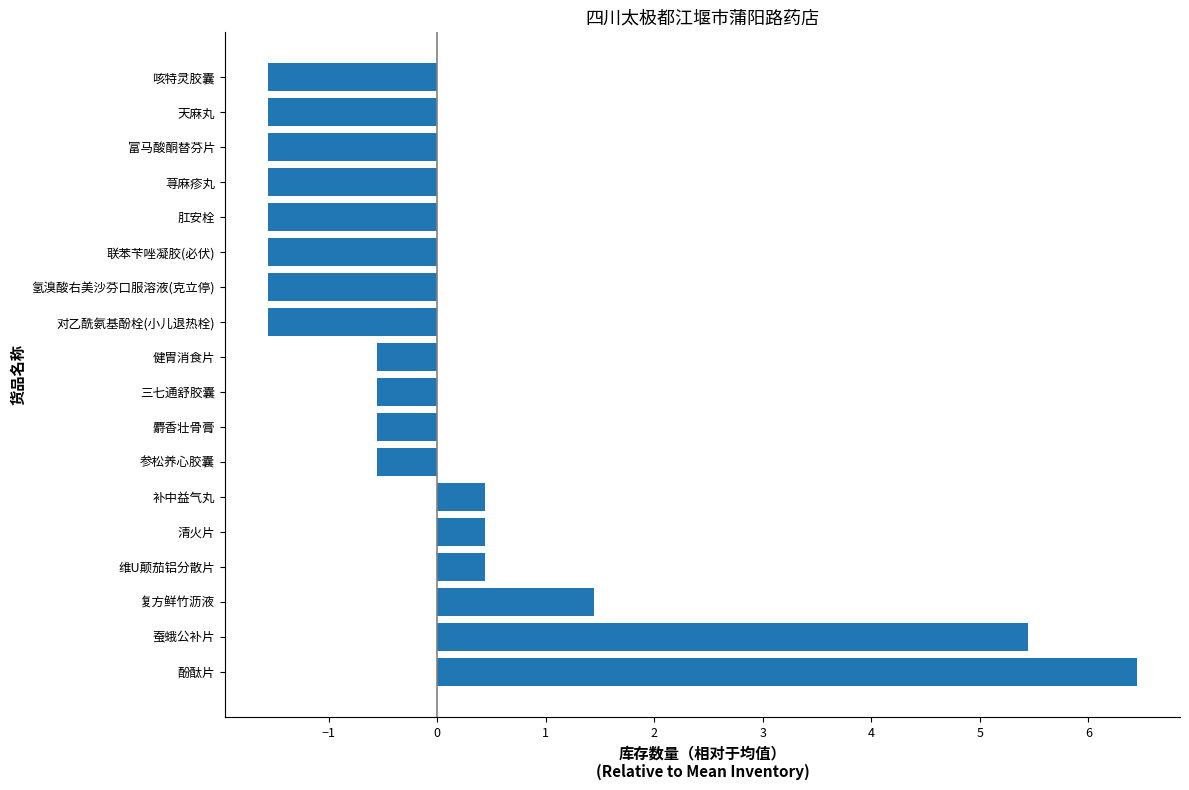

What value does the data have at 联苯苄唑凝胶(必伏)?

-1.6